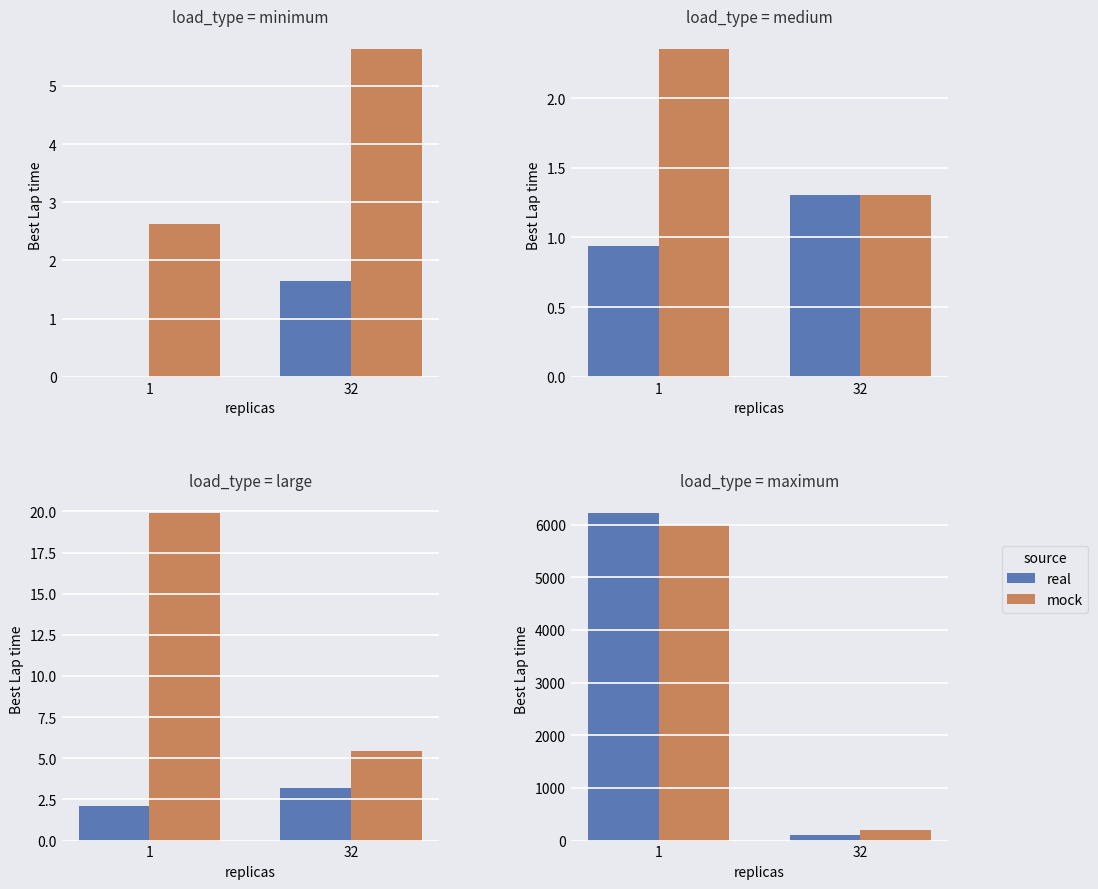

Which series has the largest total across all categories?

real